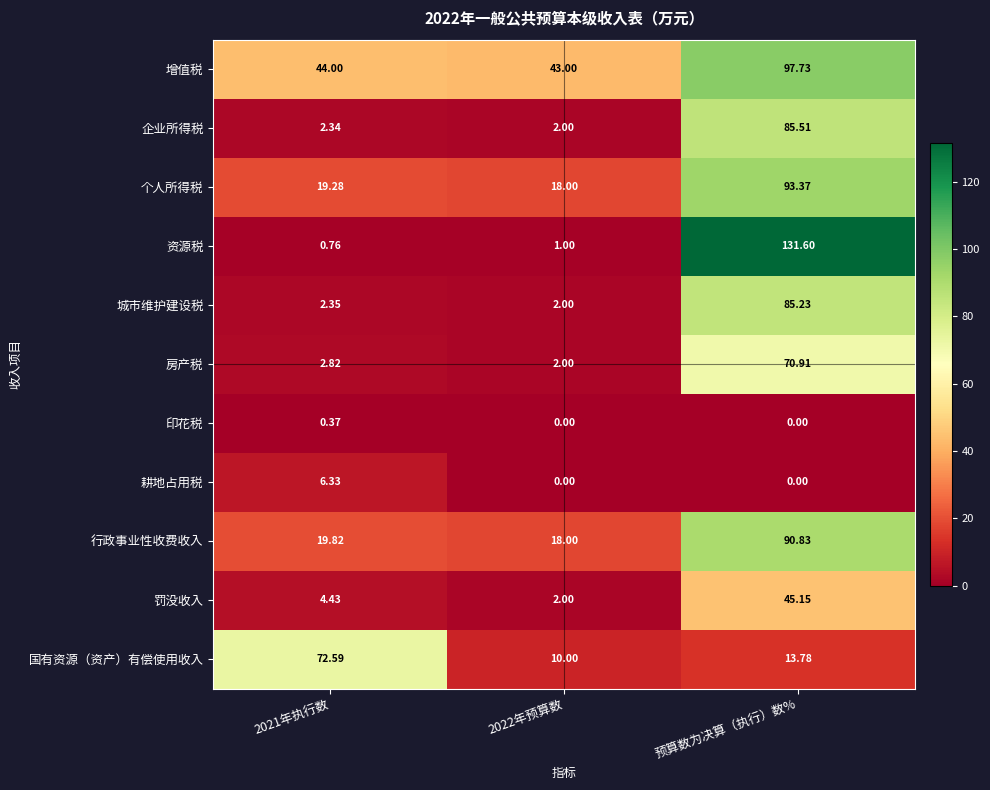

Which category has the highest value across all series?

预算数为决算（执行）数%